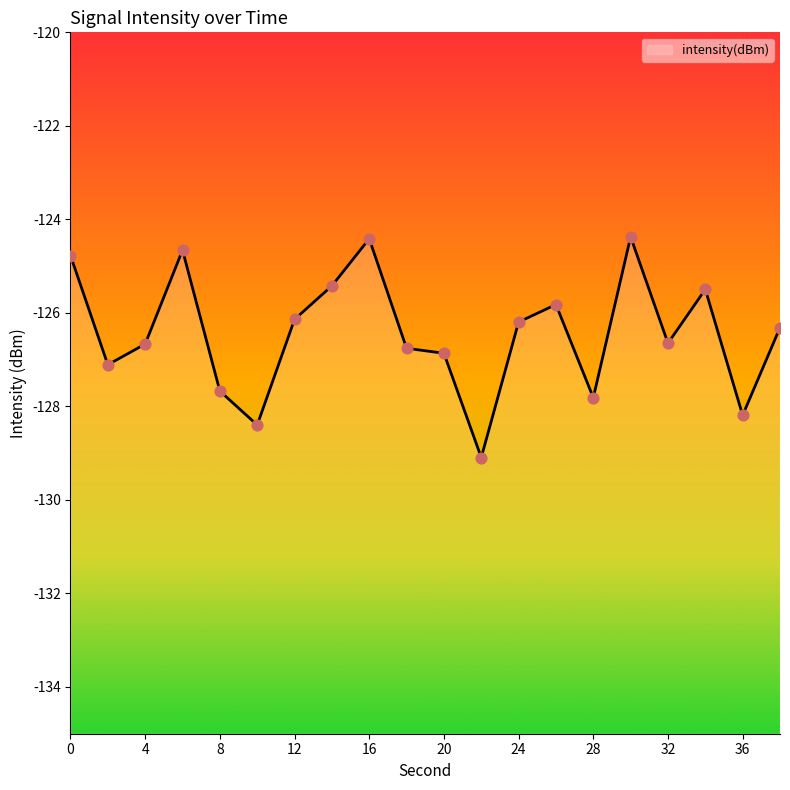

Between 0 and 6, which is larger?

6